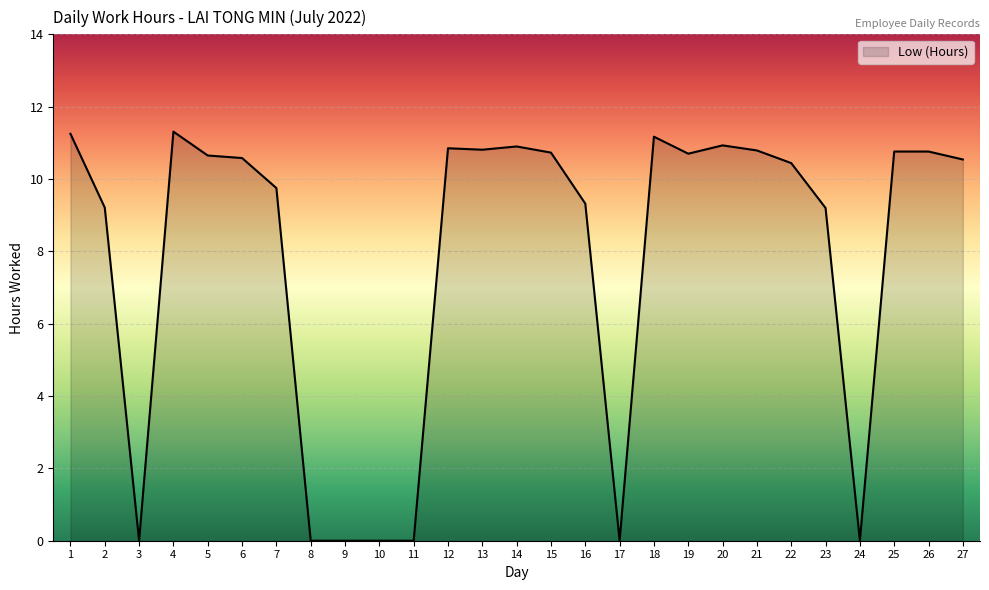

Read the value at 27.

10.5